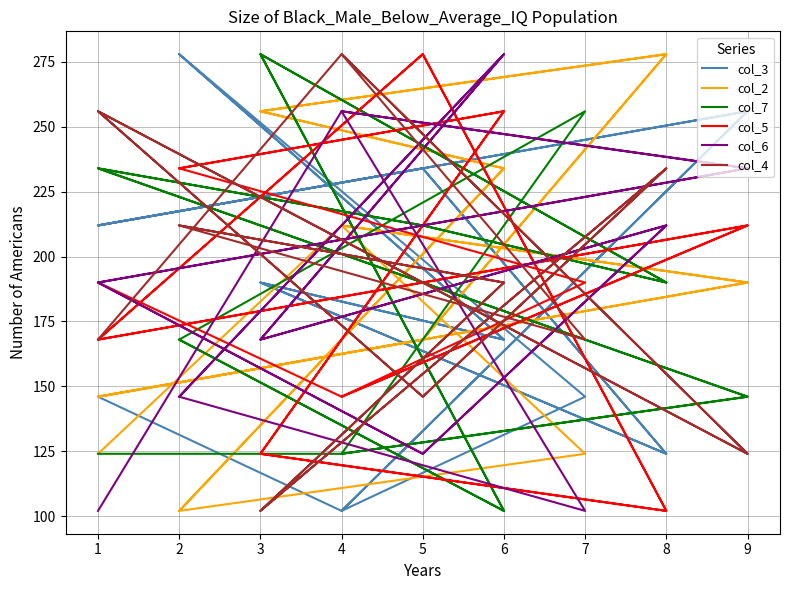

What is the sum of all col_3 values?

3420